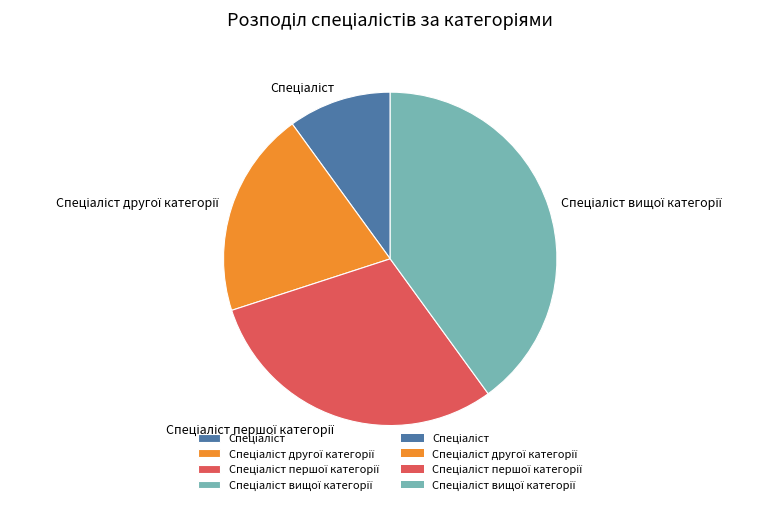

Is there a majority slice in this chart?

No